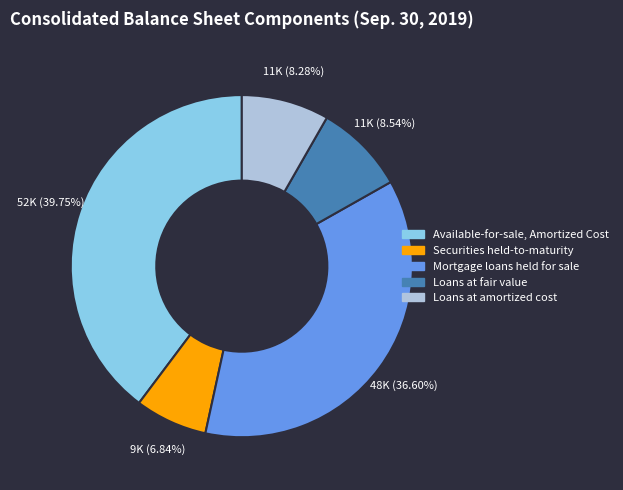

To the nearest percent, what is the combined percentage of Mortgage loans held for sale and Loans at fair value?

45%